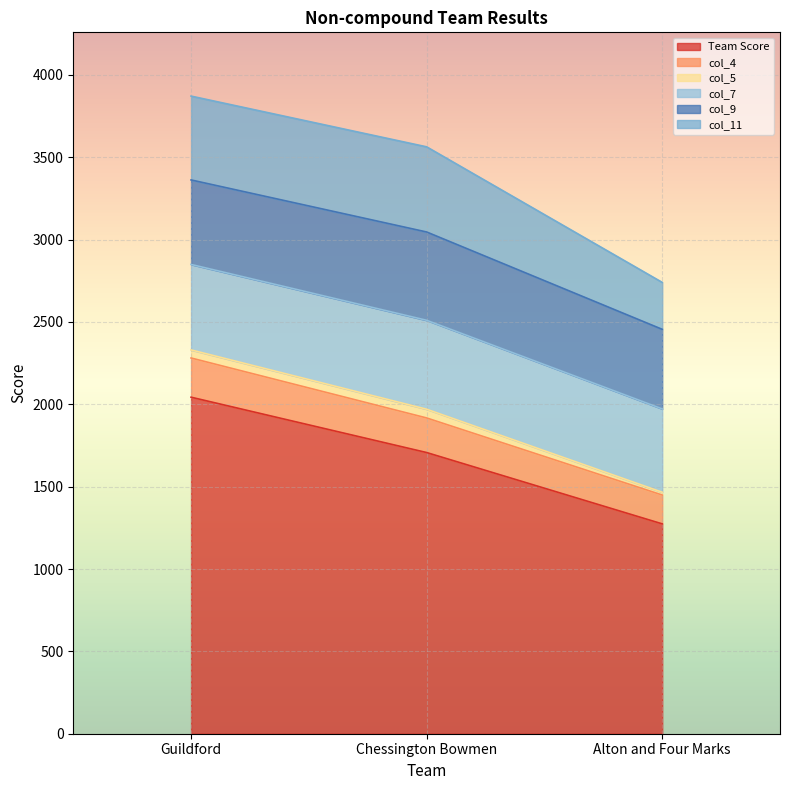

Where is col_11 nearest to the value 401?

Guildford